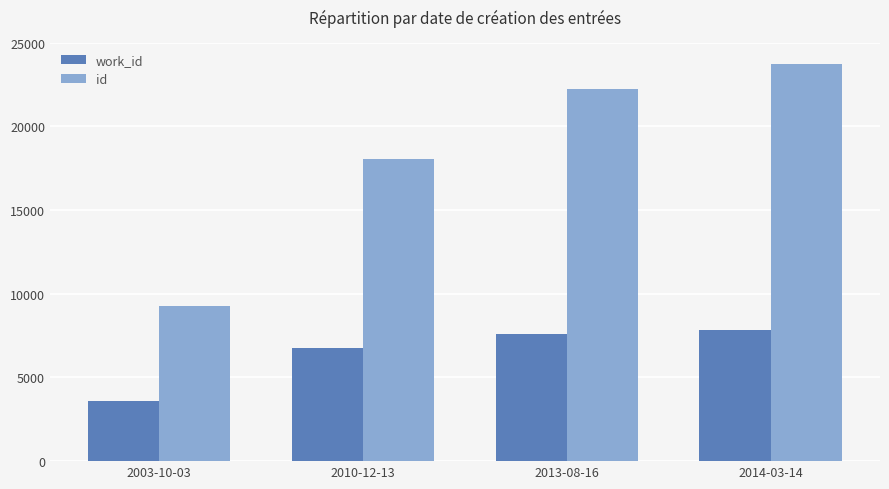

What is the smallest value displayed?

3568